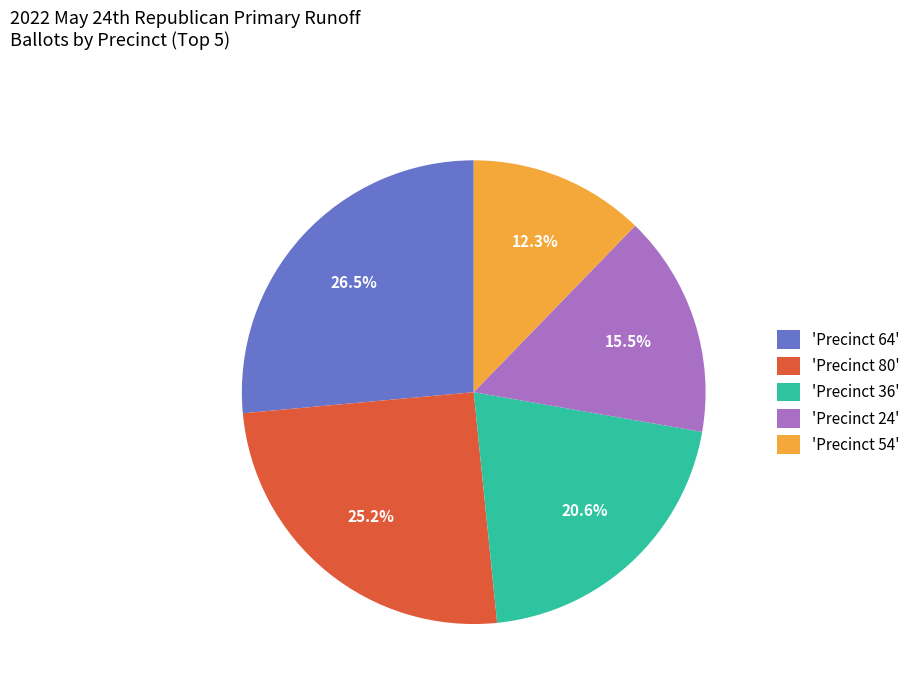

How much of the chart is everything except 'Precinct 36'?

79.4%